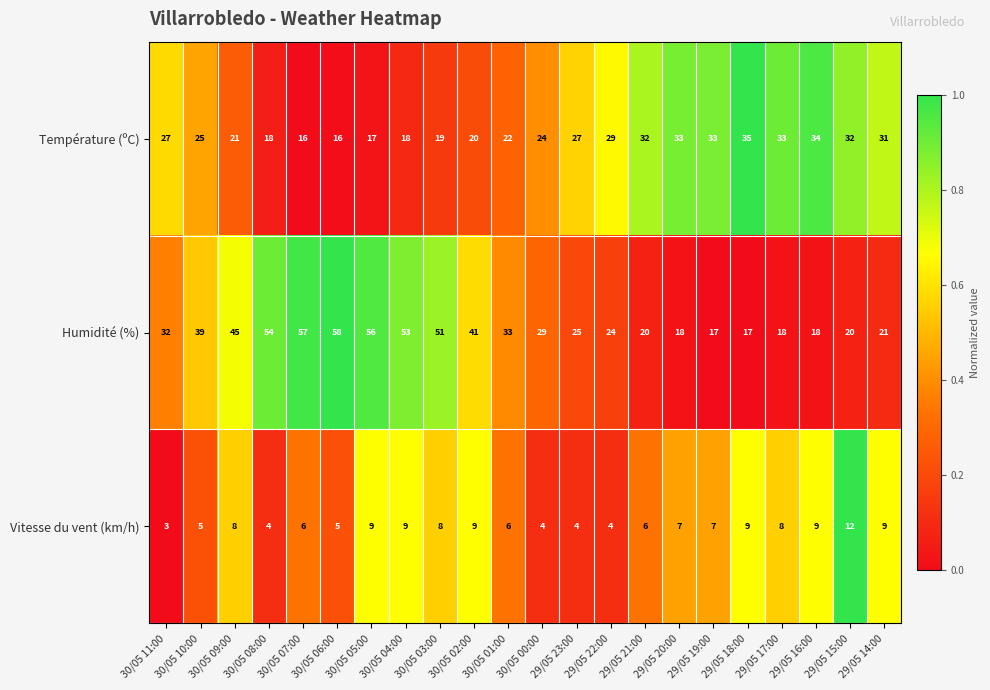

Which series has the largest total across all categories?

Humidité (%)